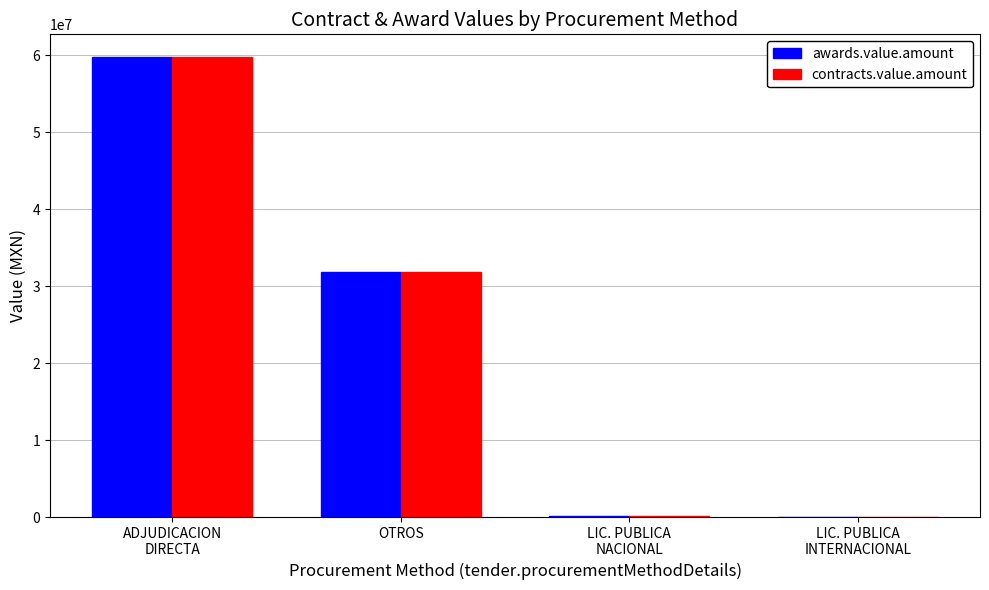

True or false: contracts.value.amount has a value of 31848077.6 at OTROS.

True